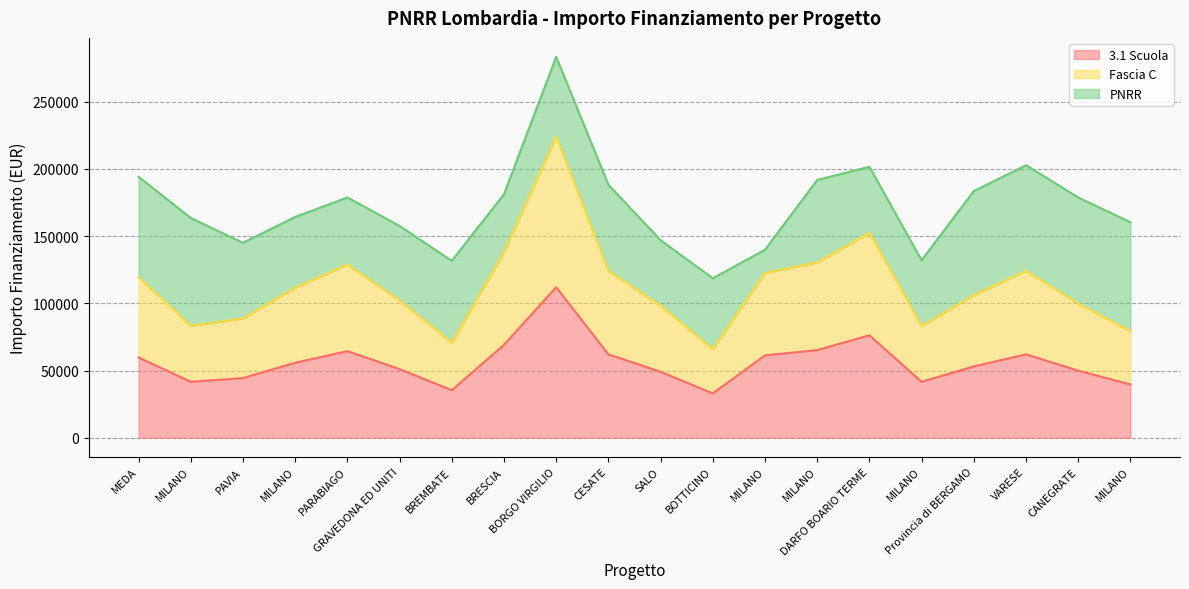

What is the minimum value for 3.1 Scuola?

32995.5